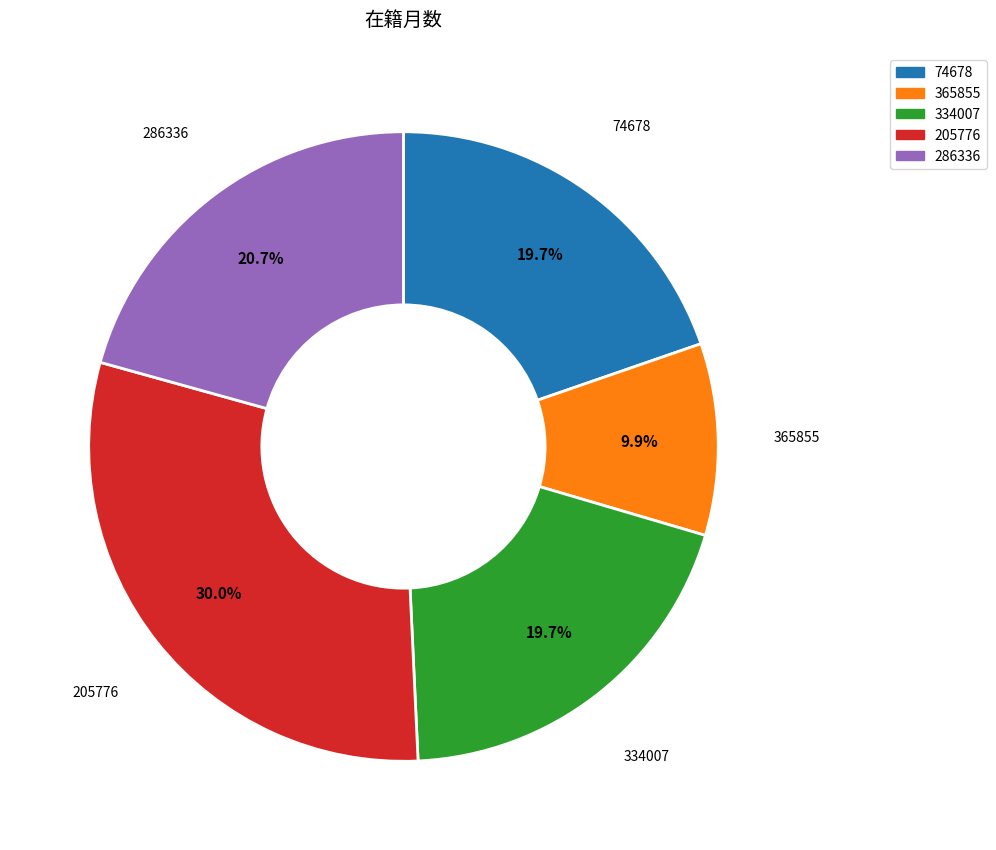

Which category has the smallest portion of the pie?

365855